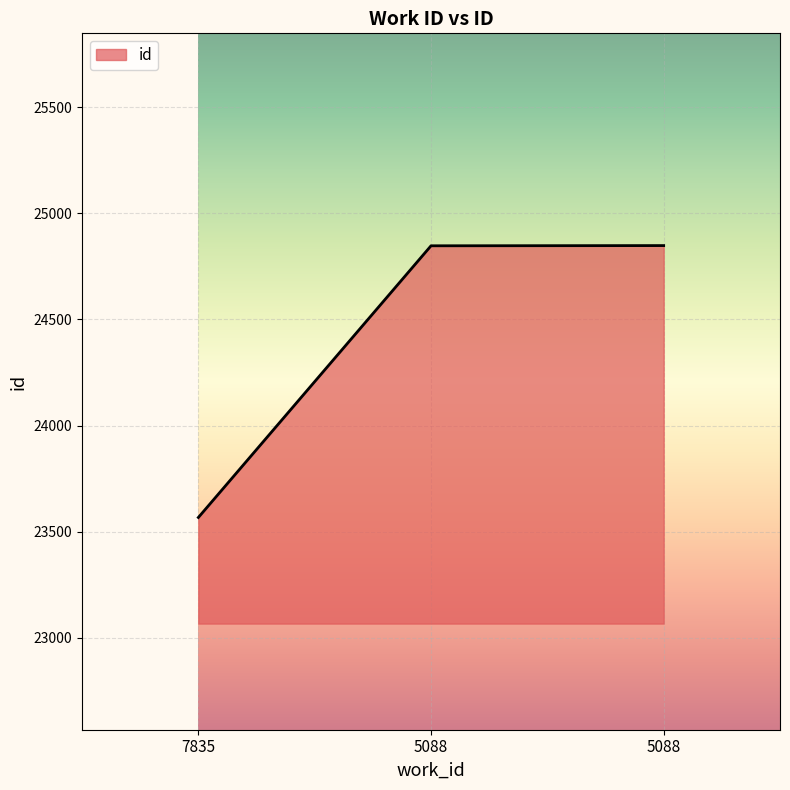

Which label corresponds to the smallest value in the chart?

7835